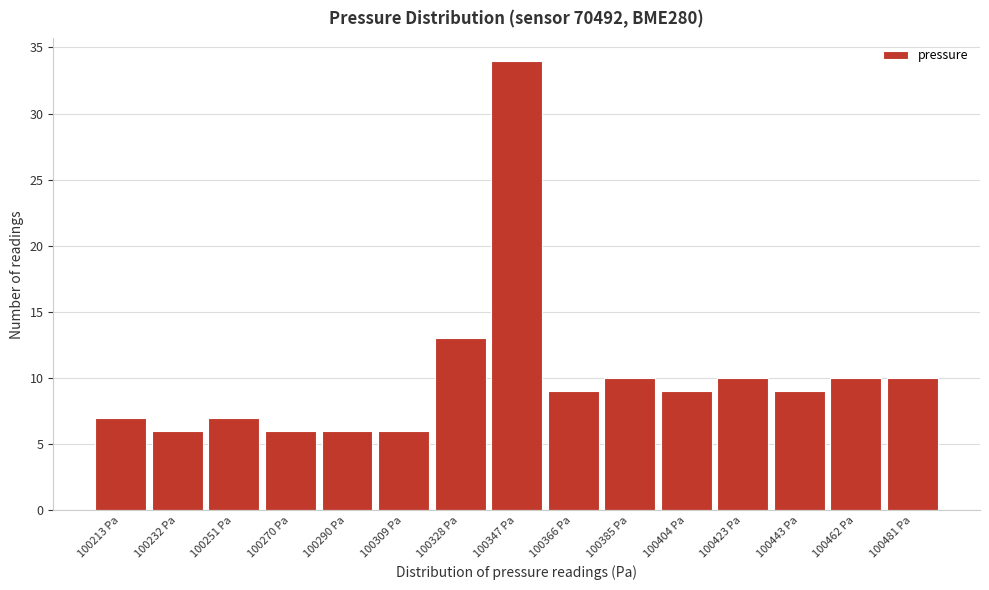

Reading left to right, list all the values displayed in this chart.

100213 Pa=7	100232 Pa=6	100251 Pa=7	100270 Pa=6	100290 Pa=6	100309 Pa=6	100328 Pa=13	100347 Pa=34	100366 Pa=9	100385 Pa=10	100404 Pa=9	100423 Pa=10	100443 Pa=9	100462 Pa=10	100481 Pa=10